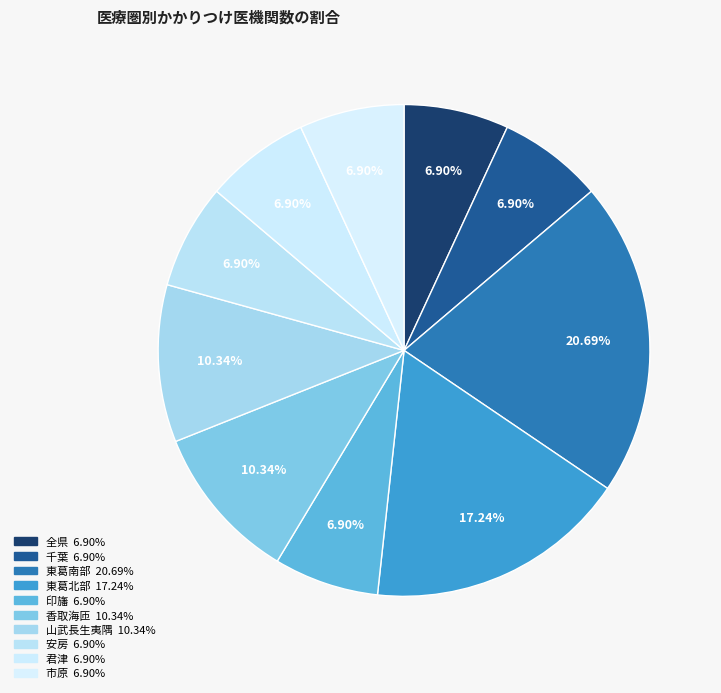

Between 市原 and 印旛, which is larger?

市原